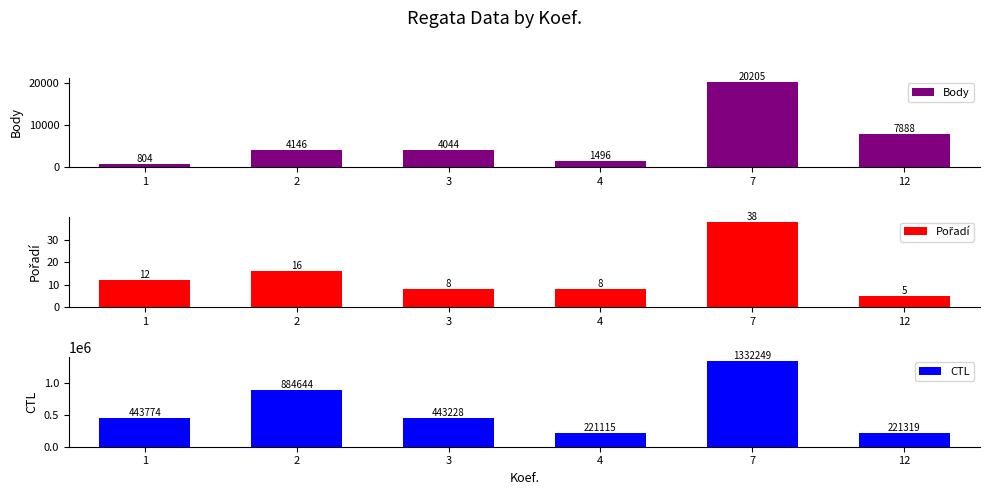

How many values in the Body series exceed 4146?

2